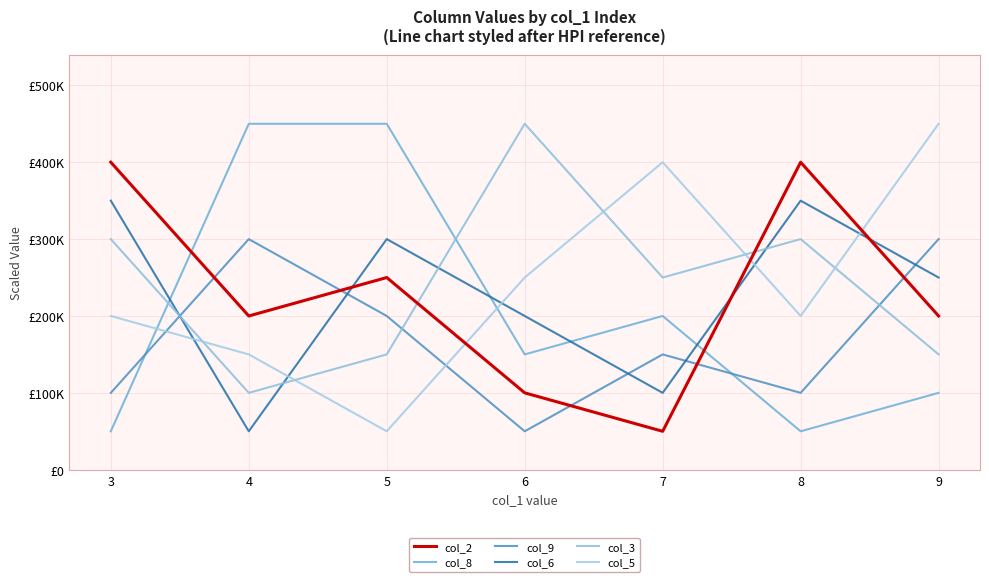

Read the col_6 value at 7, to the nearest 100.

100000